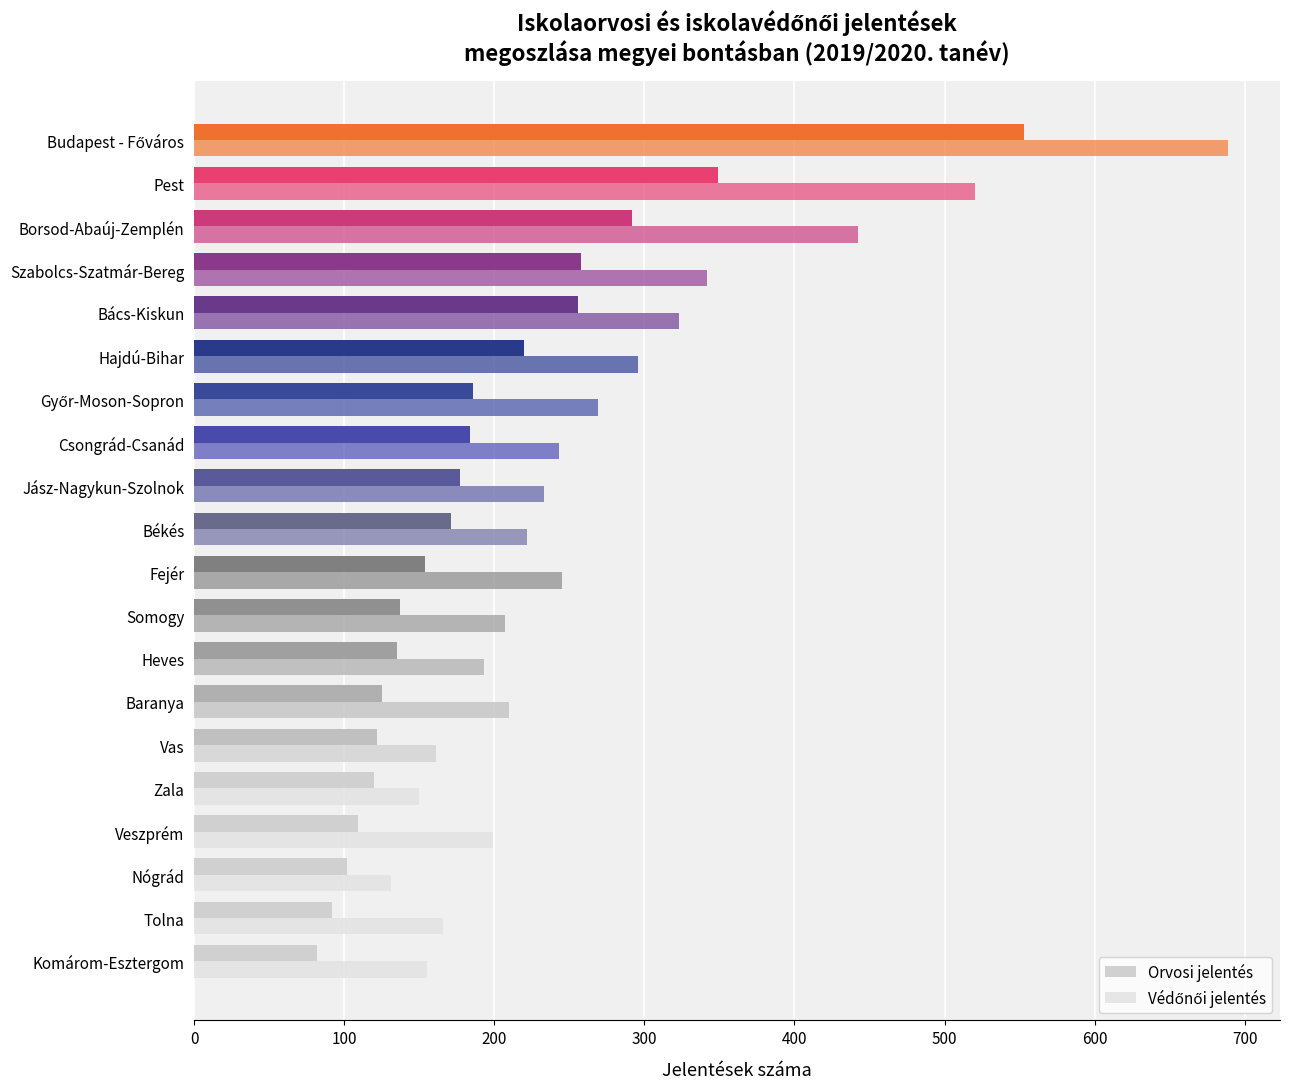

Which series has the largest range (max minus min)?

Védőnői jelentés